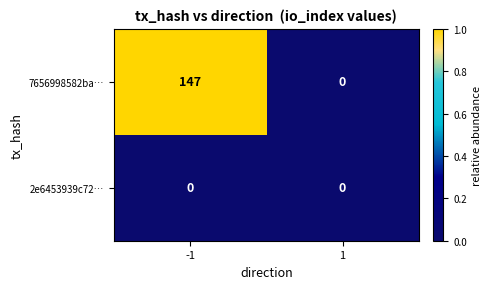

Rank the series by their maximum value, from highest to lowest.

7656998582ba…, 2e6453939c72…